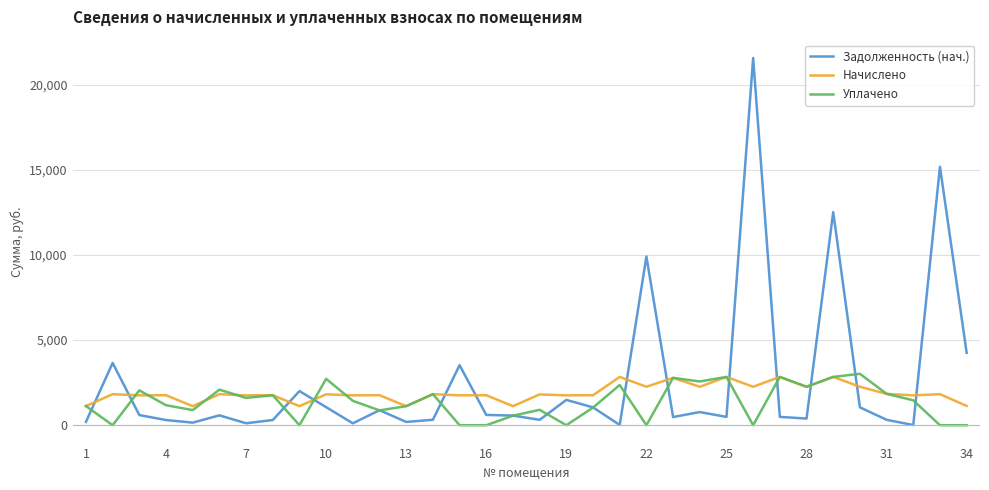

What is the maximum value for Начислено?

2837.3